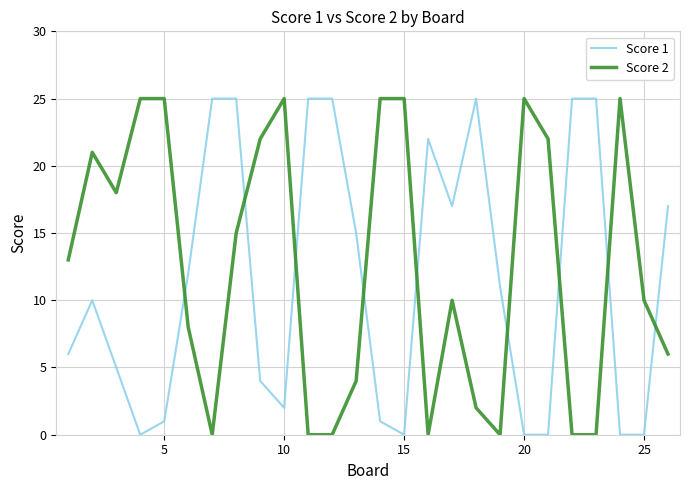

How many distinct data groups are displayed?

2